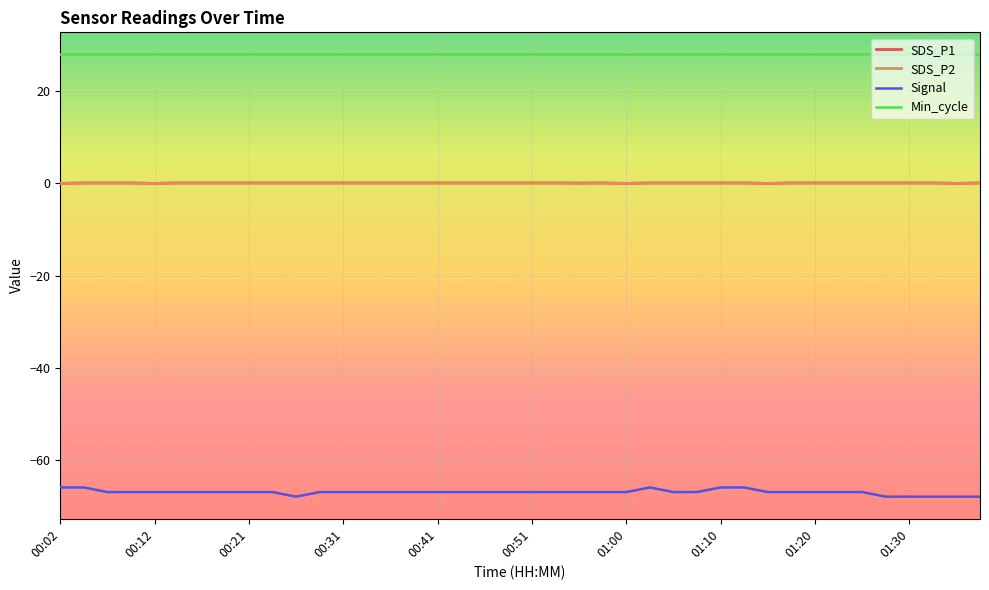

Reading left to right, transcribe all the data shown in this chart.

SDS_P1: 0.0	0.1	0.1	0.1	0.0	0.1	0.1	0.1	0.1	0.1	0.1	0.1	0.1	0.1	0.1	0.1	0.1	0.1	0.1	0.1	0.1	0.1	0.1	0.1	0.0	0.1	0.1	0.1	0.1	0.1	0.0	0.1	0.1	0.1	0.1	0.1	0.1	0.1	0.0	0.1
SDS_P2: 0.0	0.1	0.1	0.1	0.0	0.1	0.1	0.1	0.1	0.1	0.1	0.1	0.1	0.1	0.1	0.1	0.1	0.1	0.1	0.1	0.1	0.1	0.1	0.1	0.0	0.1	0.1	0.1	0.1	0.1	0.0	0.1	0.1	0.1	0.1	0.1	0.1	0.1	0.0	0.1
Signal: -66.0	-66.0	-67.0	-67.0	-67.0	-67.0	-67.0	-67.0	-67.0	-67.0	-68.0	-67.0	-67.0	-67.0	-67.0	-67.0	-67.0	-67.0	-67.0	-67.0	-67.0	-67.0	-67.0	-67.0	-67.0	-66.0	-67.0	-67.0	-66.0	-66.0	-67.0	-67.0	-67.0	-67.0	-67.0	-68.0	-68.0	-68.0	-68.0	-68.0
Min_cycle: 28.0	28.0	28.0	28.0	28.0	28.0	28.0	28.0	28.0	28.0	28.0	28.0	28.0	28.0	28.0	28.0	28.0	28.0	28.0	28.0	28.0	28.0	28.0	28.0	28.0	28.0	28.0	28.0	28.0	28.0	28.0	28.0	28.0	28.0	28.0	28.0	28.0	28.0	28.0	28.0